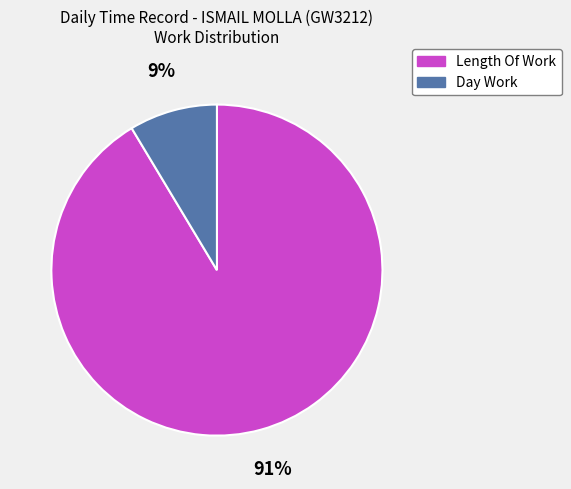

What is the largest slice in the pie chart?

Length Of Work